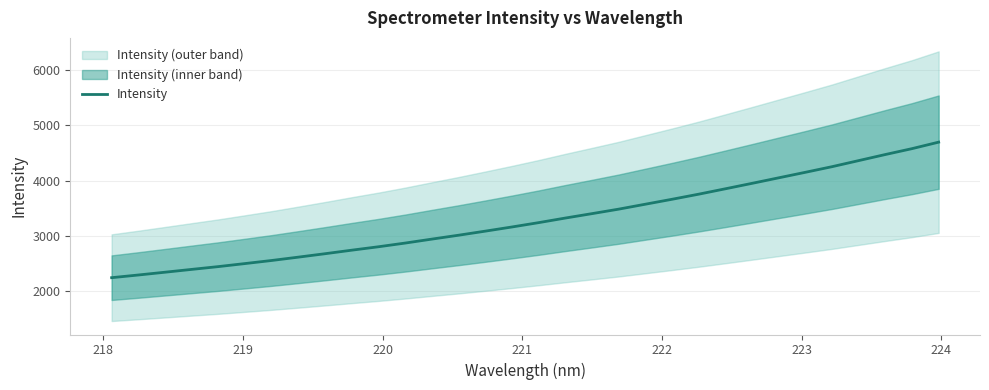

What is the lowest value of the Intensity series?

2242.2